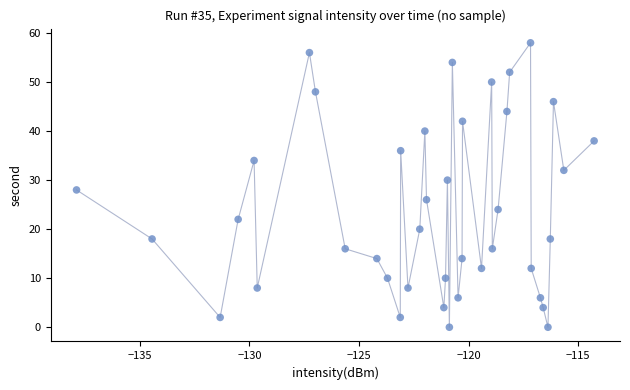

What is the range of Y values (max minus min)?

58